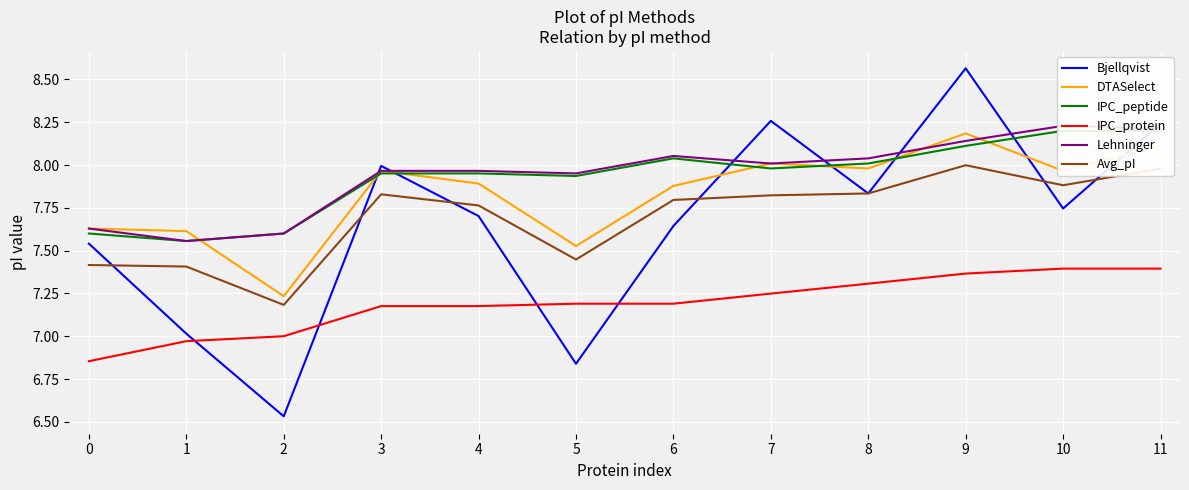

At which category does the chart reach its minimum across all series?

2